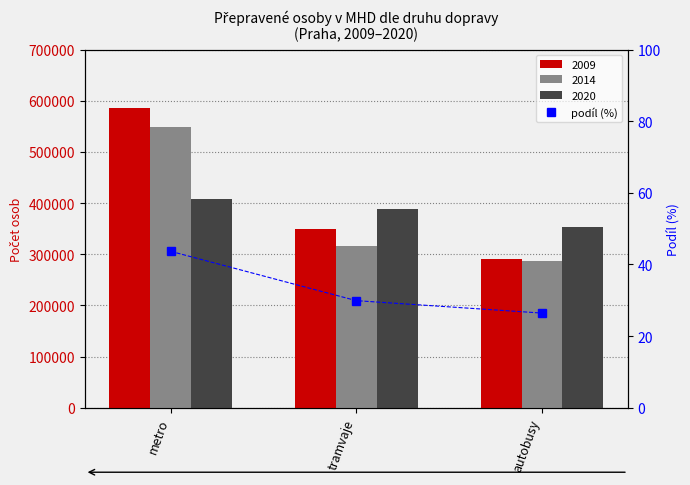

Which category has the lowest value across all series?

autobusy